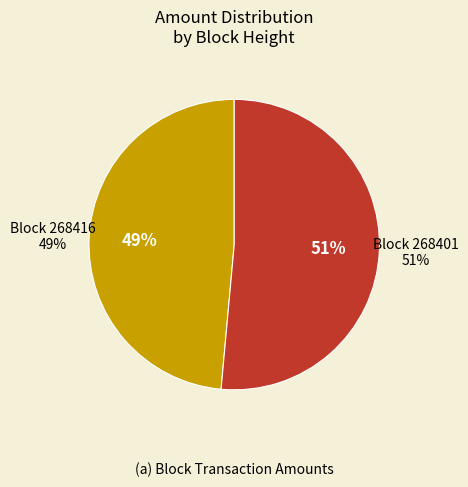

How many segments does this pie chart have?

2